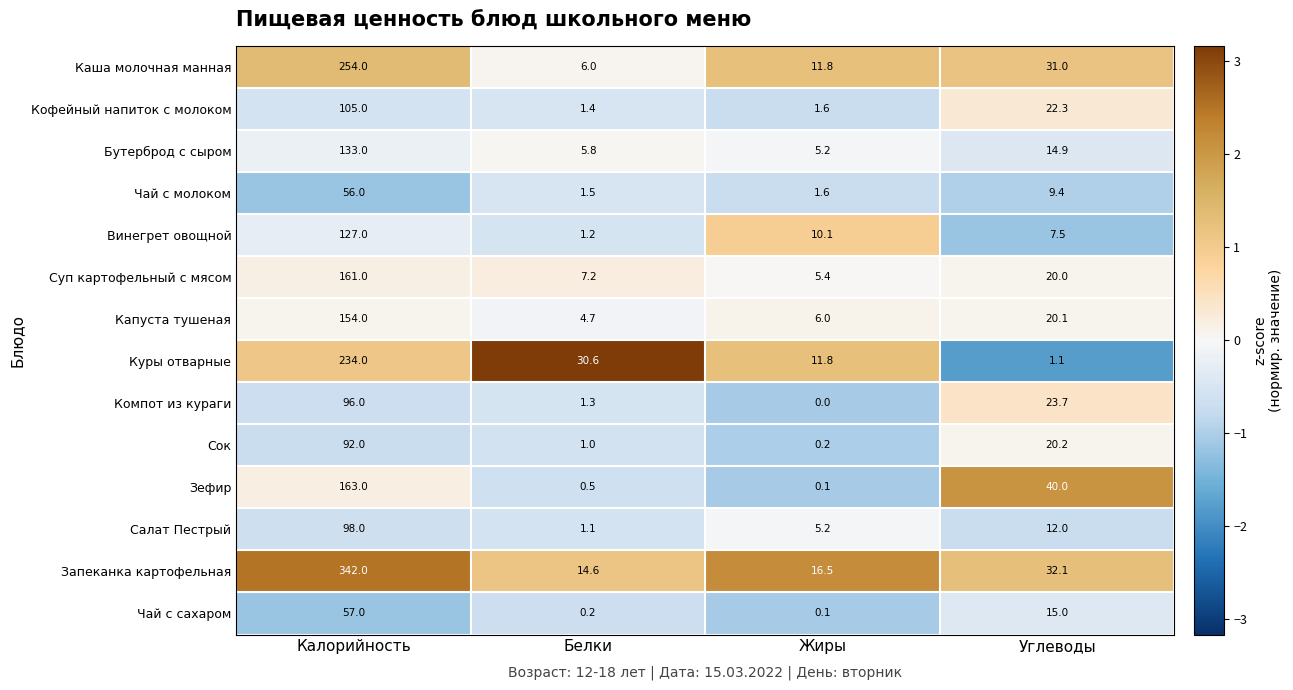

How many distinct data groups are displayed?

14